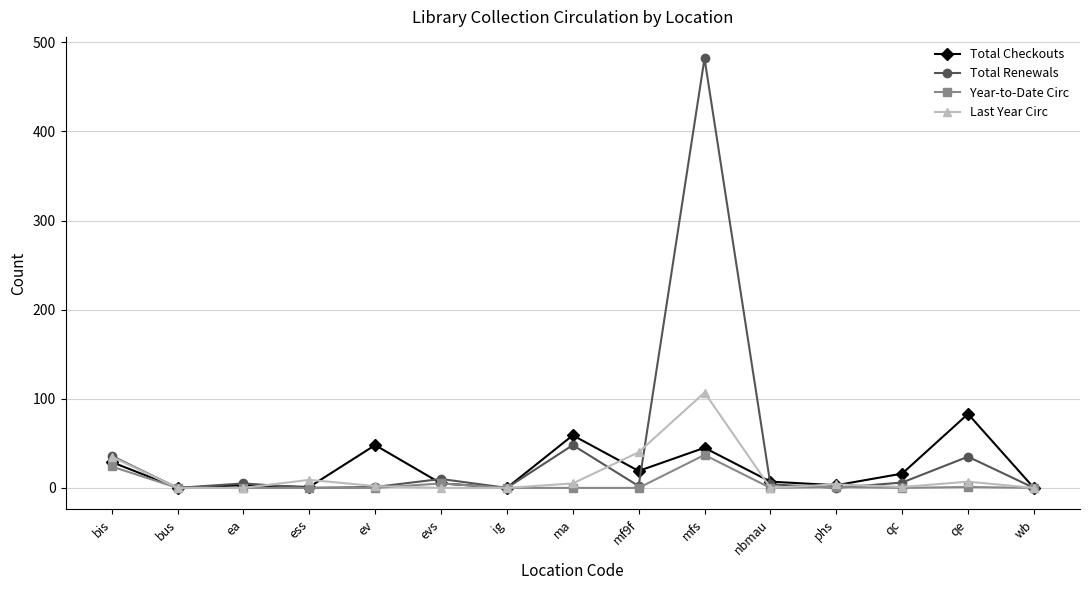

Rank the series by their maximum value, from highest to lowest.

Total Renewals, Last Year Circ, Total Checkouts, Year-to-Date Circ